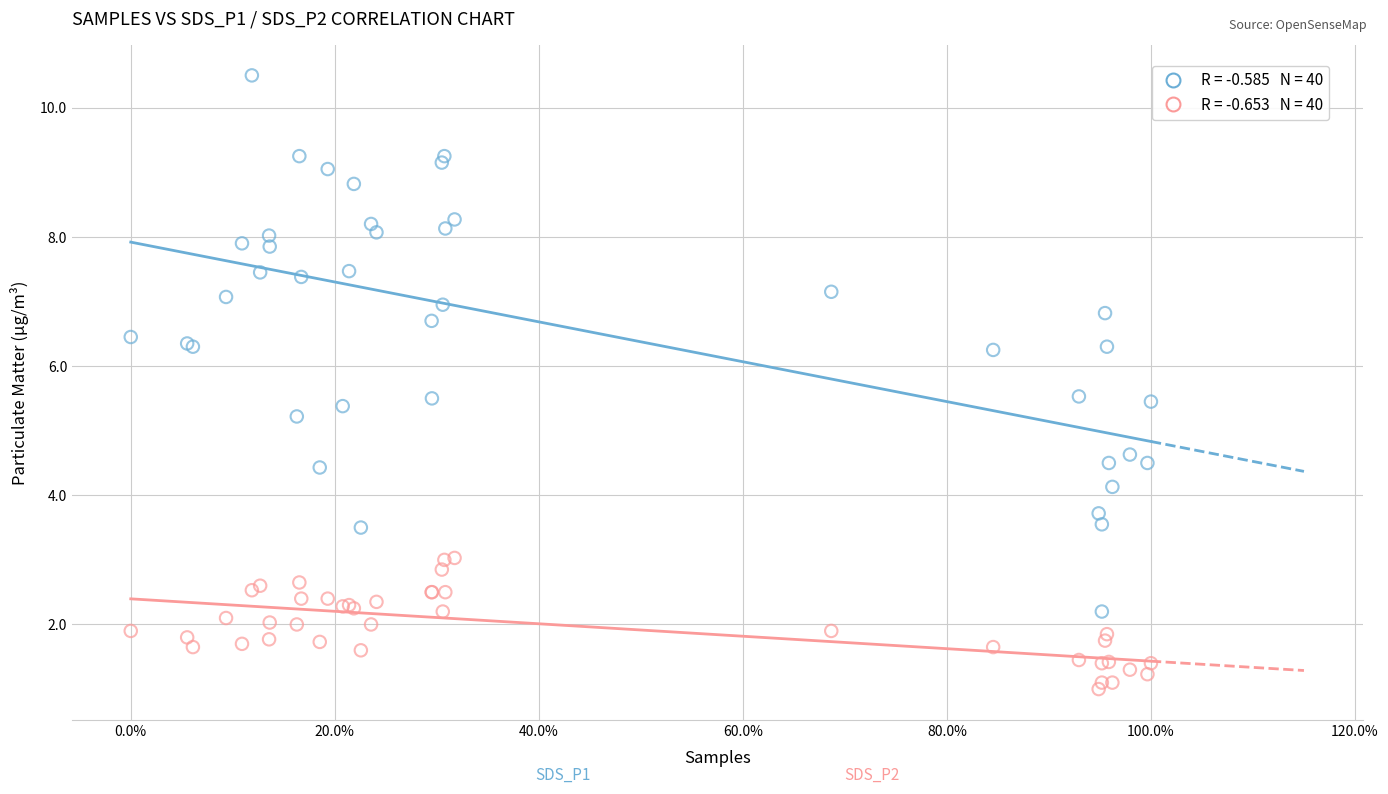

Across all series, what Y value is closest to 5?

5.2